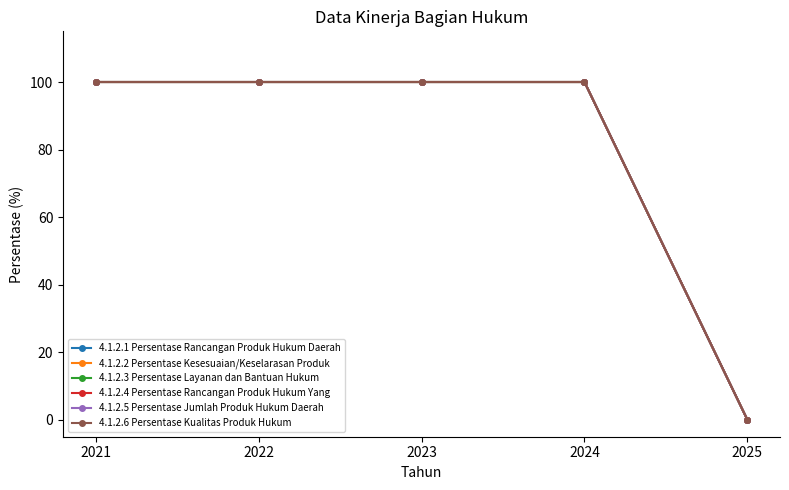

Where is 4.1.2.1 Persentase Rancangan Produk Hukum Daerah nearest to the value 50?

2021